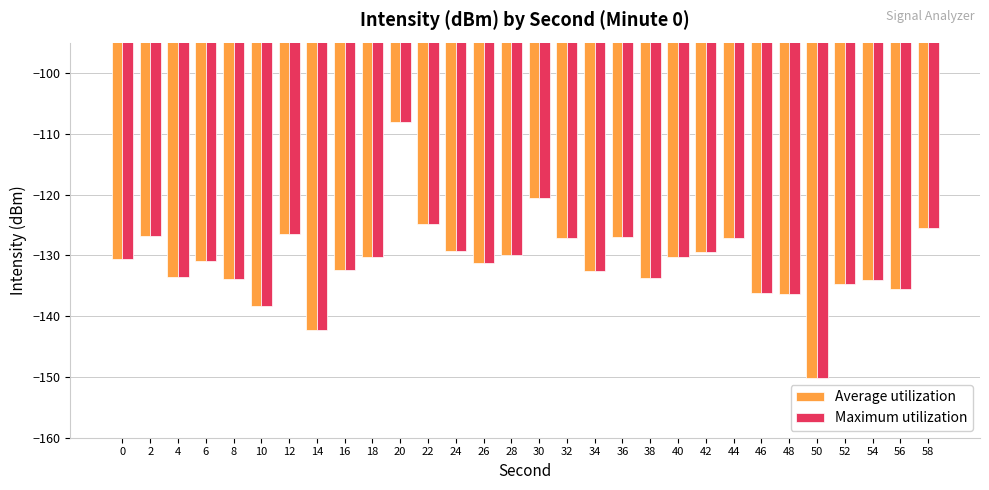

Is the value of Maximum utilization at 42 greater than the value of Average utilization at 48?

Yes